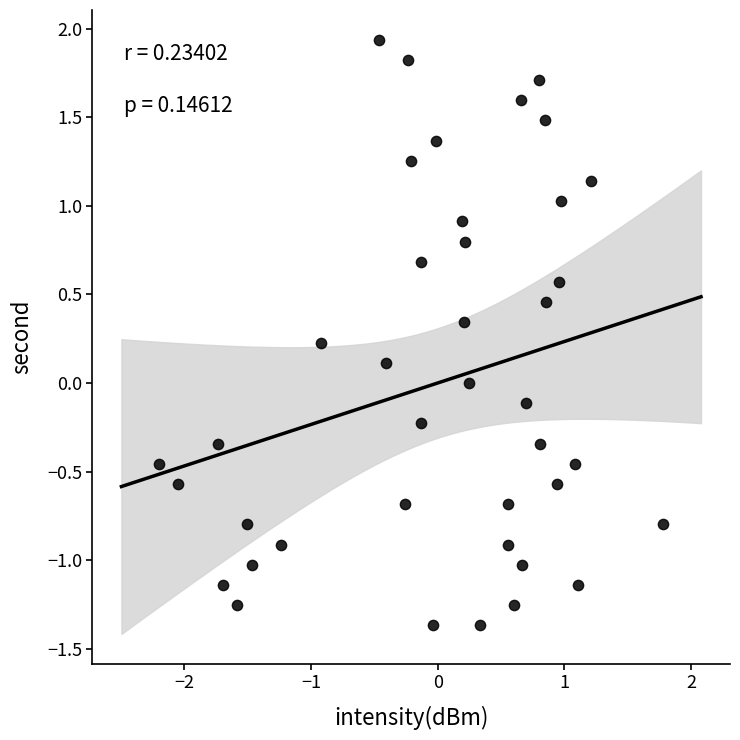

What is the range of Y values (max minus min)?

3.3